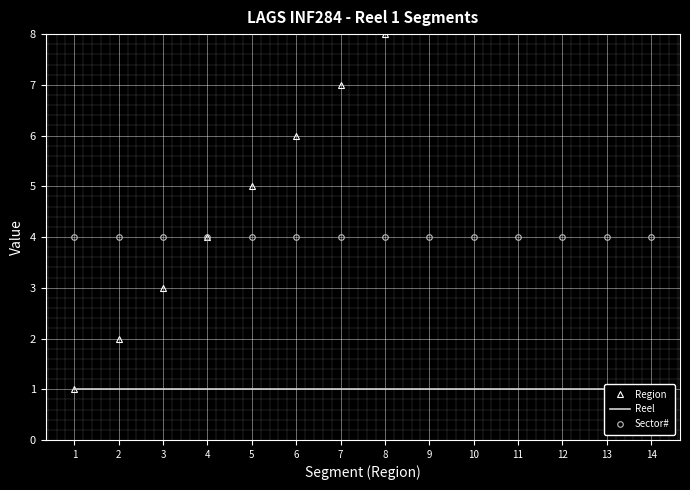

At how many categories does at least one series exceed 5?

9